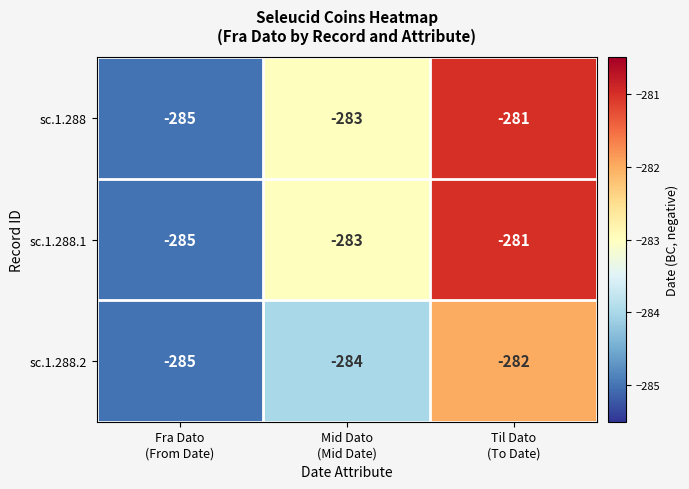

At which category is the sum across all series the highest?

Til Dato
(To Date)